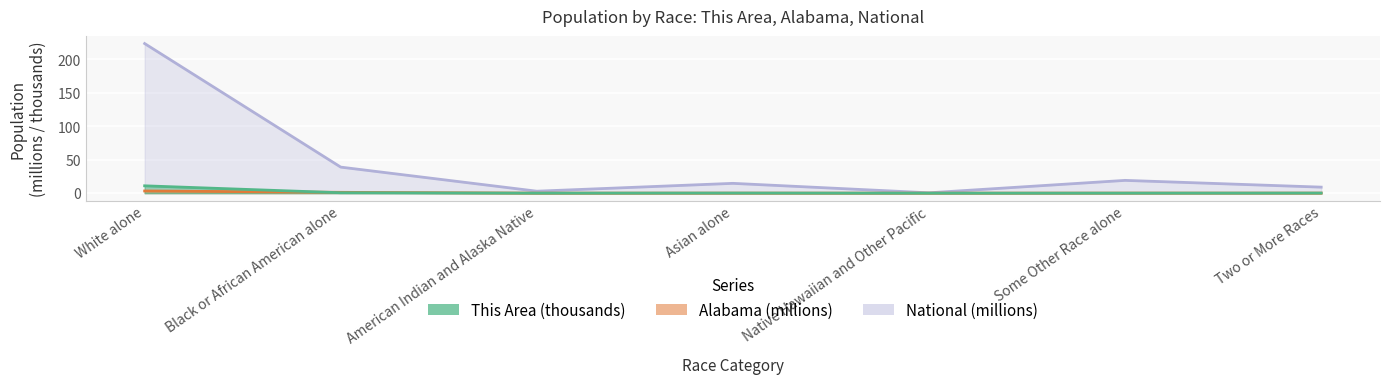

Where is the first local minimum for National?

American Indian and Alaska Native